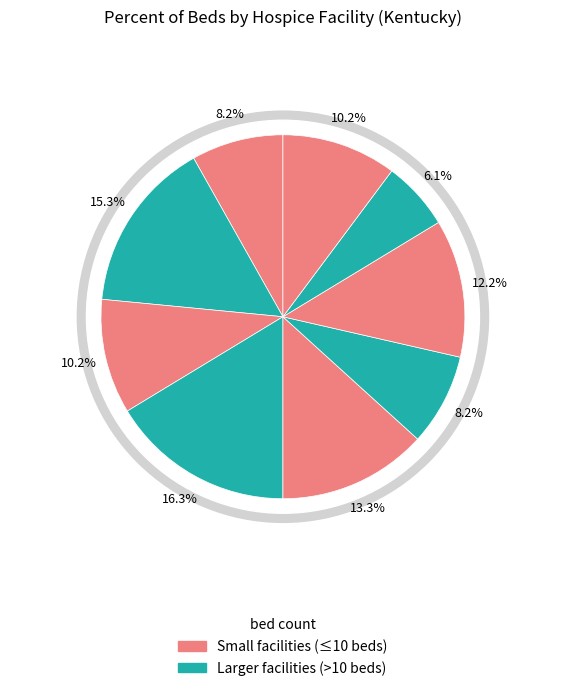

Is there any slice that represents more than half of the pie?

No